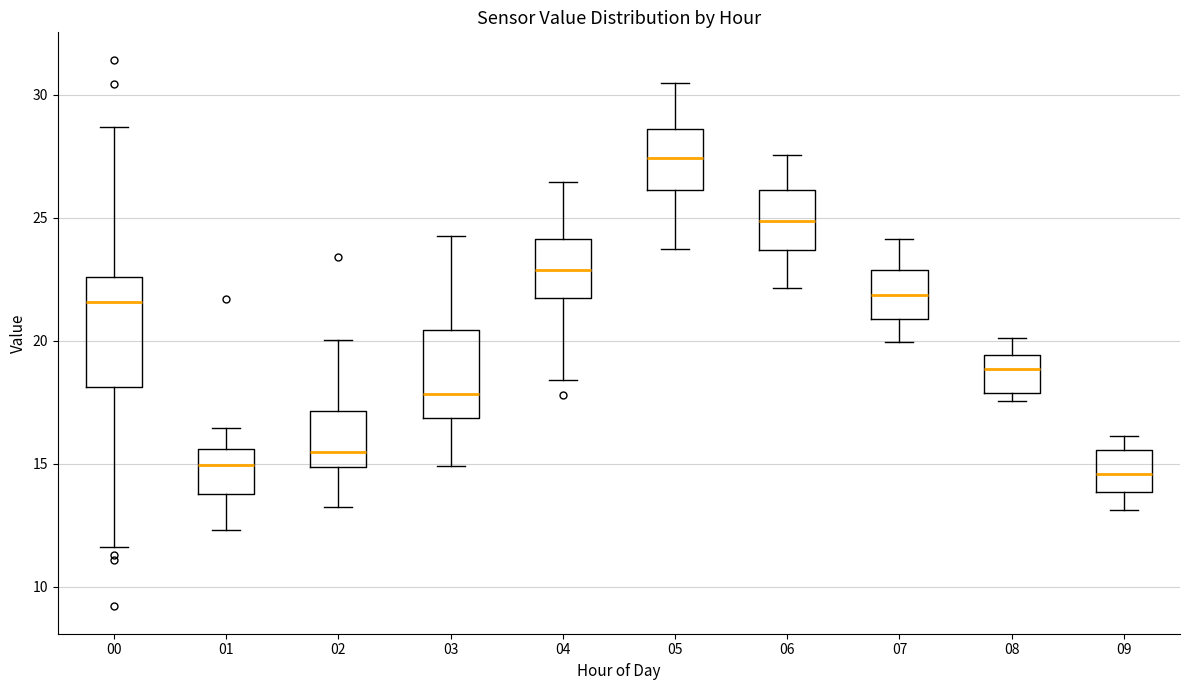

Reading left to right, read every box against the y-axis: the position of its median line, the range the box covers, and the ends of its whiskers. The values are not printed on the chart, so give them approximately, as read against the axis.

00: median 21.5, box 18.0 to 22.5, whiskers 11.5 to 28.5
01: median 15.0, box 14.0 to 15.5, whiskers 12.5 to 16.5
02: median 15.5, box 15.0 to 17.0, whiskers 13.0 to 20.0
03: median 18.0, box 17.0 to 20.5, whiskers 15.0 to 24.5
04: median 23.0, box 21.5 to 24.0, whiskers 18.5 to 26.5
05: median 27.5, box 26.0 to 28.5, whiskers 23.5 to 30.5
06: median 25.0, box 23.5 to 26.0, whiskers 22.0 to 27.5
07: median 22.0, box 21.0 to 23.0, whiskers 20.0 to 24.0
08: median 19.0, box 18.0 to 19.5, whiskers 17.5 to 20.0
09: median 14.5, box 14.0 to 15.5, whiskers 13.0 to 16.0